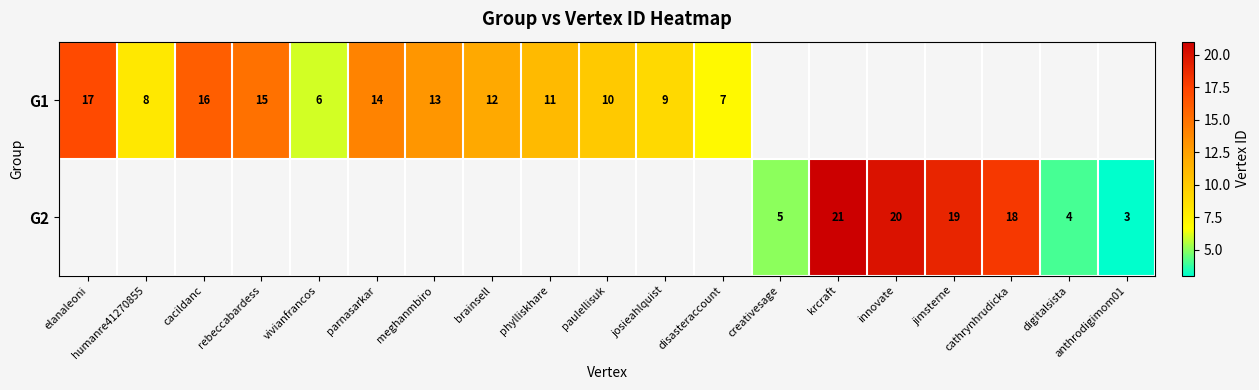

Is the value of G2 at anthrodigimom01 greater than the value of G1 at cacildanc?

No